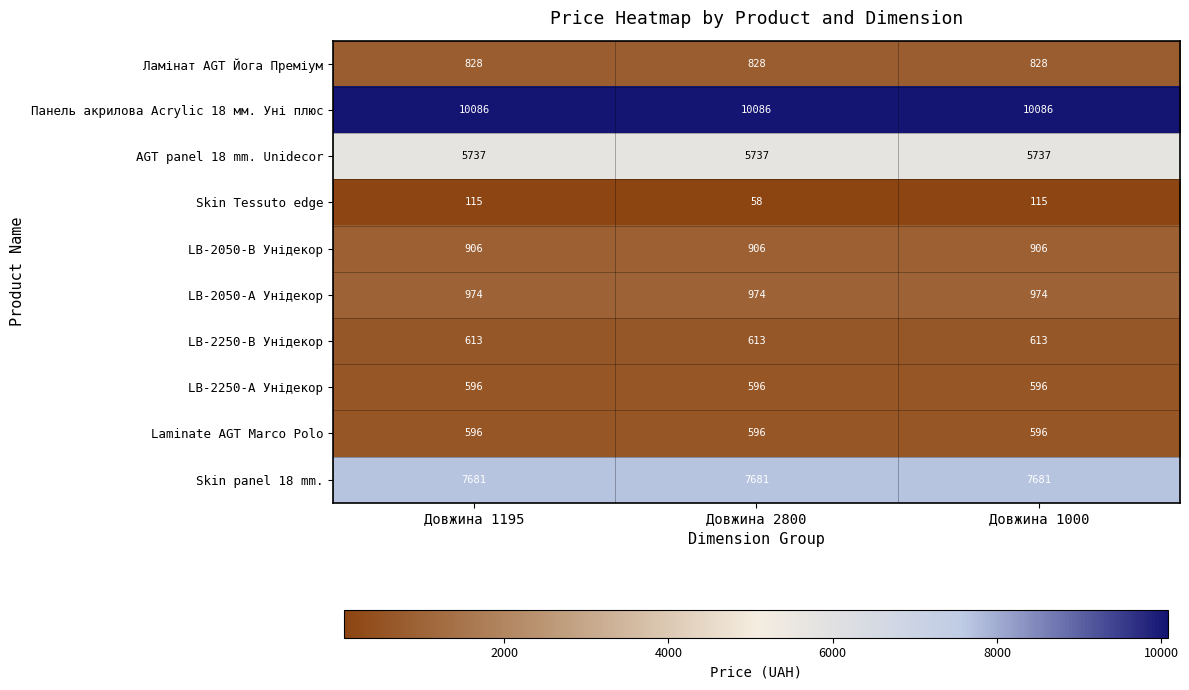

Which series has the largest total across all categories?

Панель акрилова Acrylic 18 мм. Уні плюс